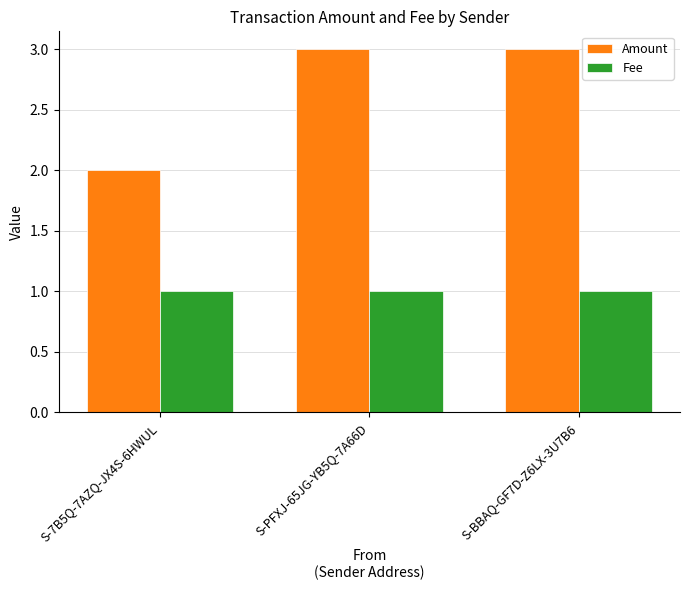

The Fee series shows 1.0 at S-BBAQ-GF7D-Z6LX-3U7B6. True or false?

True